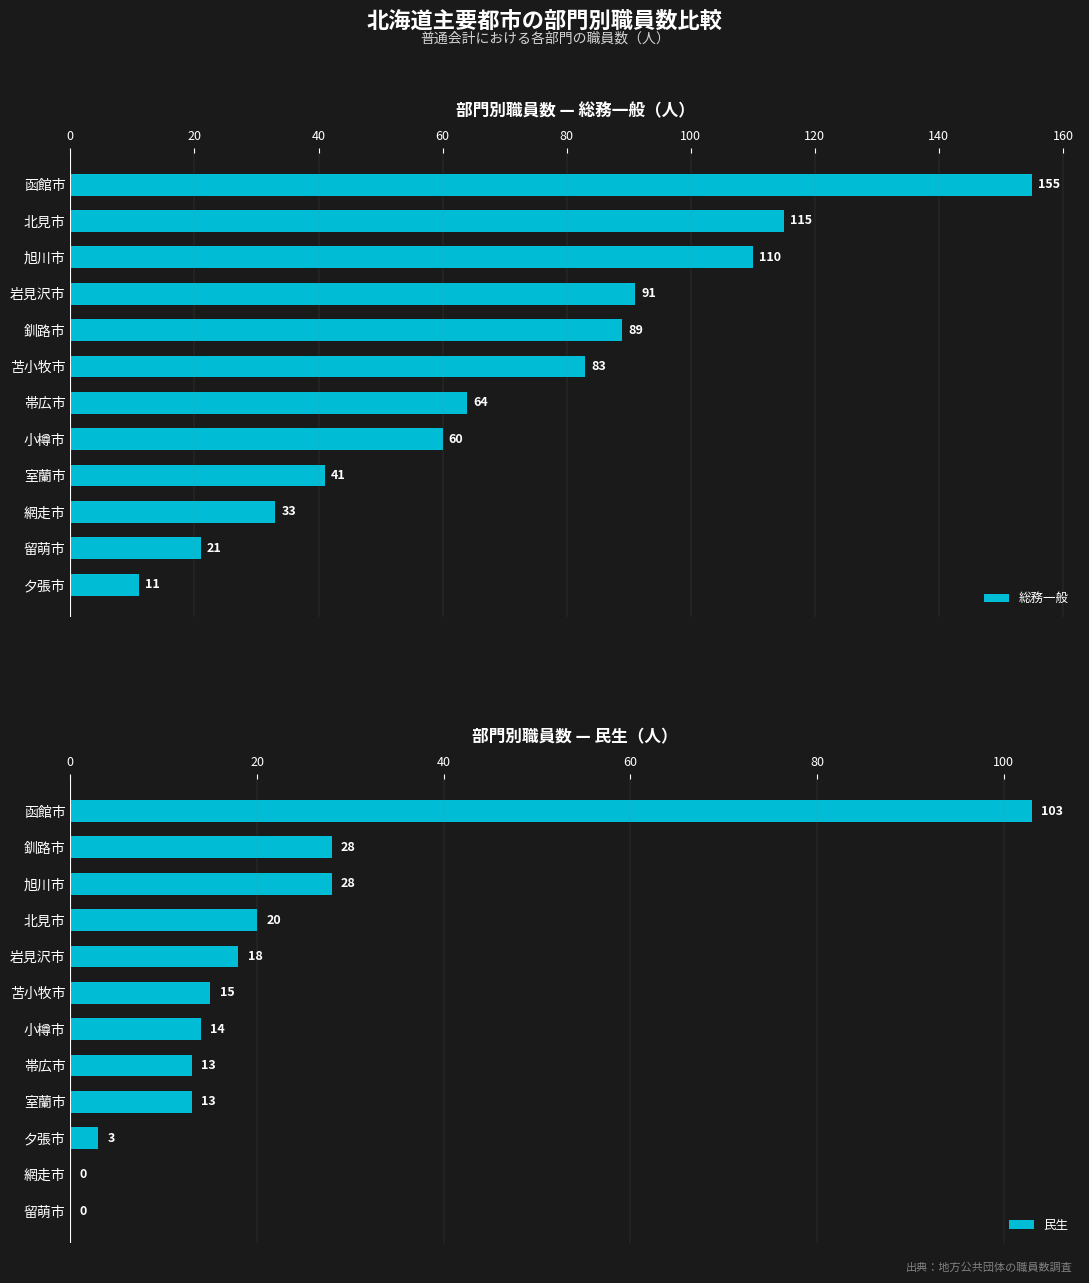

The 民生 series shows 20 at 北見市. True or false?

True